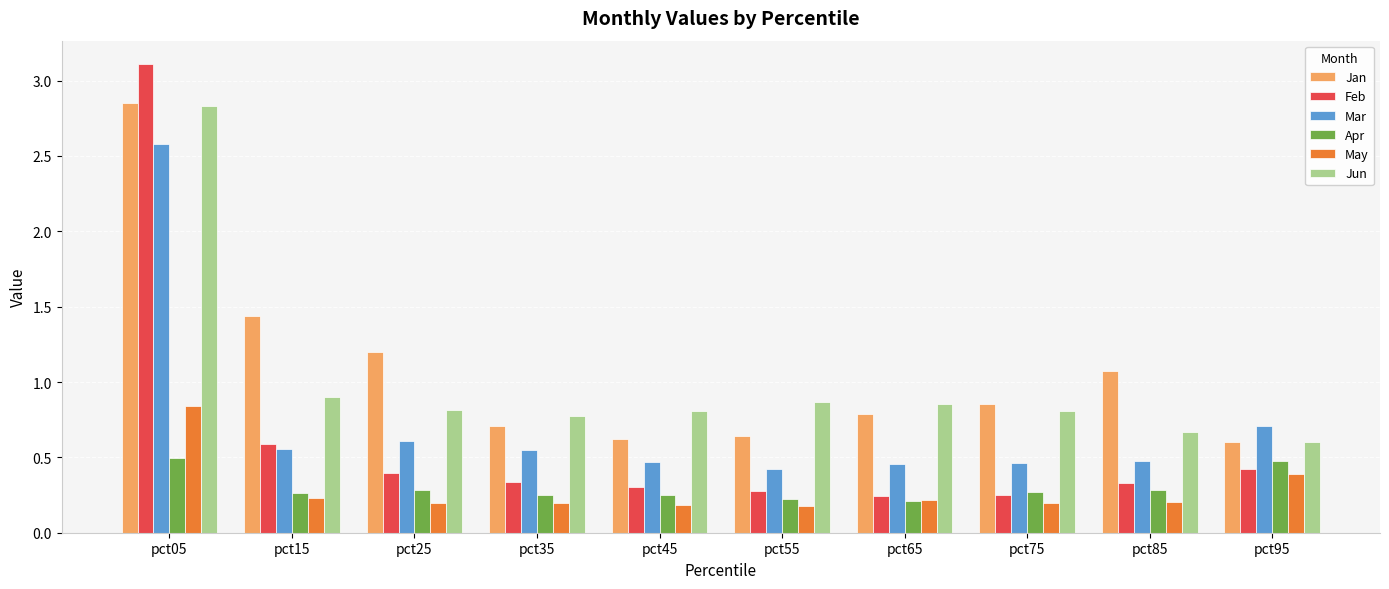

Which series has the widest spread of values?

Feb